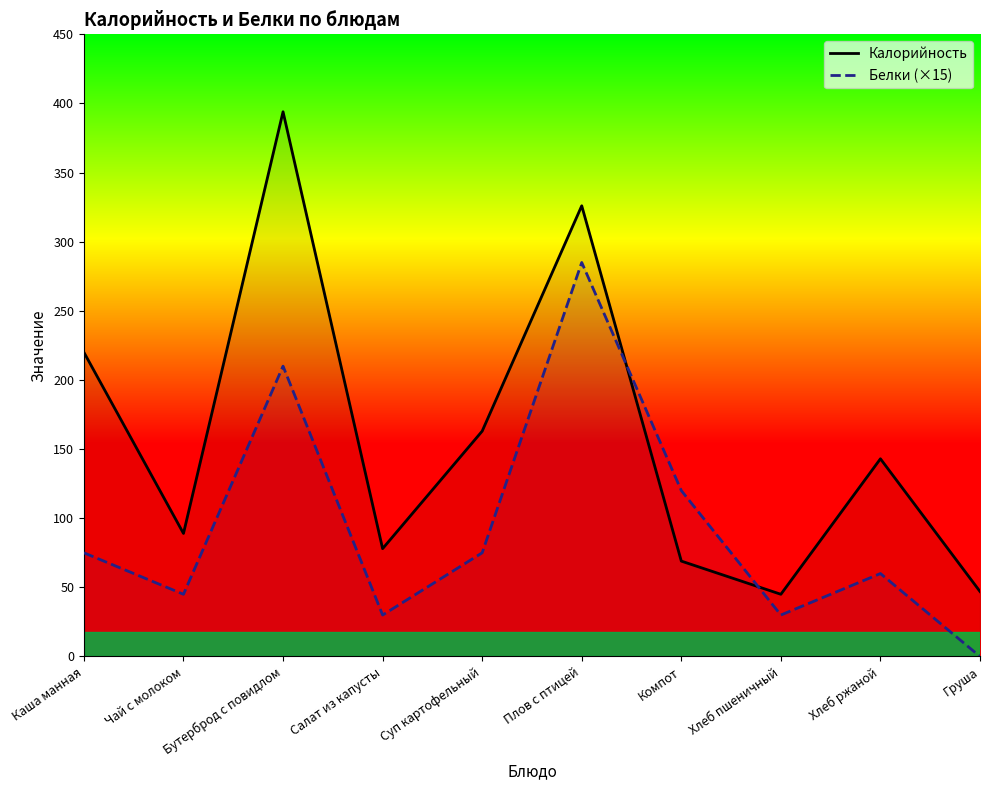

At which label does Калорийность reach its peak?

Бутерброд с повидлом